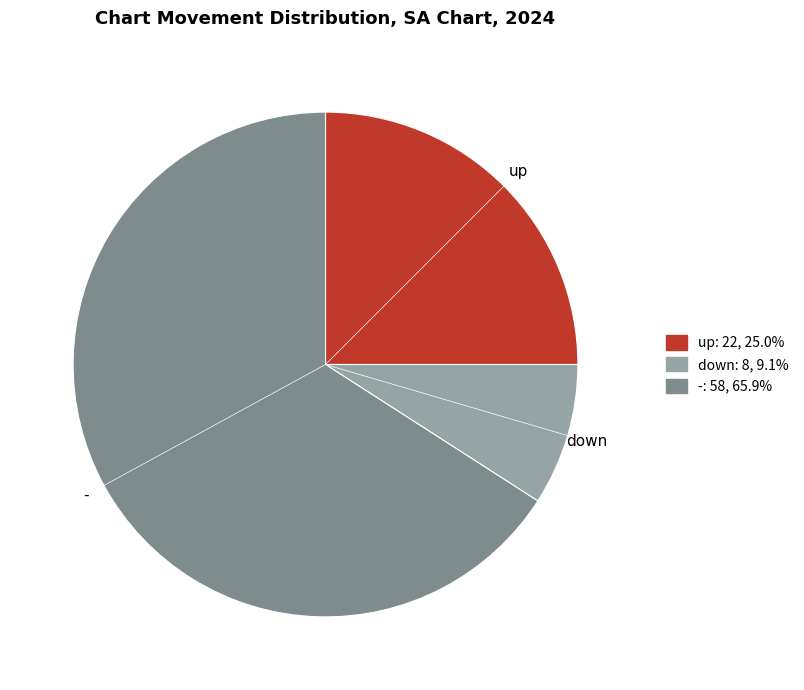

What is the largest slice in the pie chart?

-